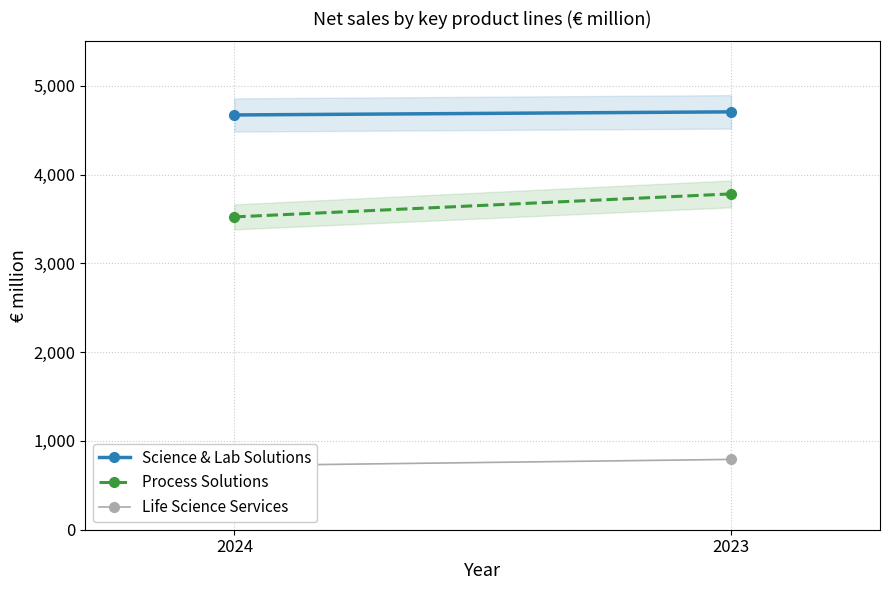

Count the number of data series in this chart.

3